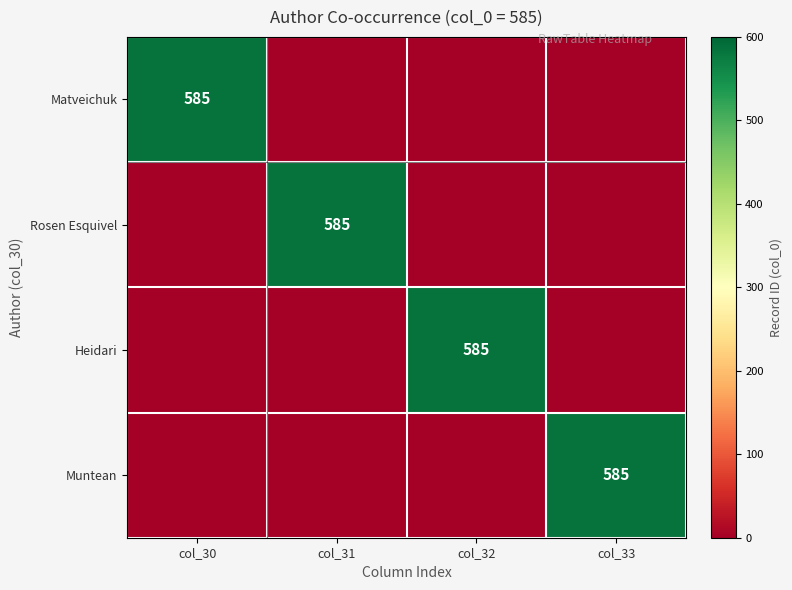

Is it true that Rosen Esquivel equals 585 at col_31?

True